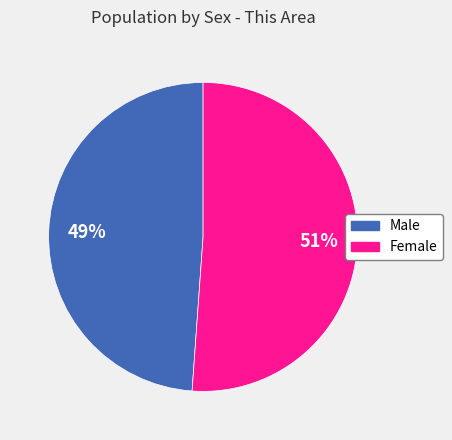

What is the smallest slice in the pie chart?

Male